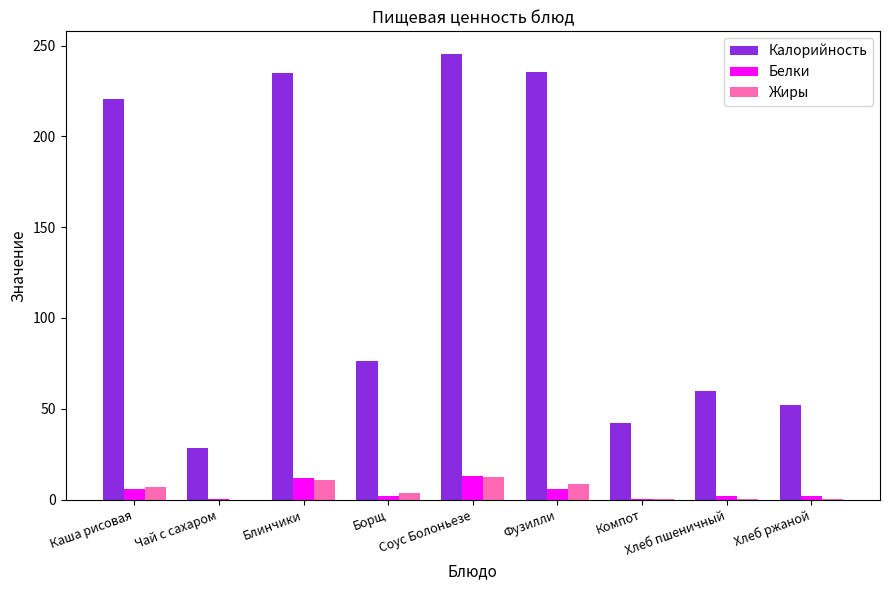

Where does the Белки series first go above 2?

Каша рисовая